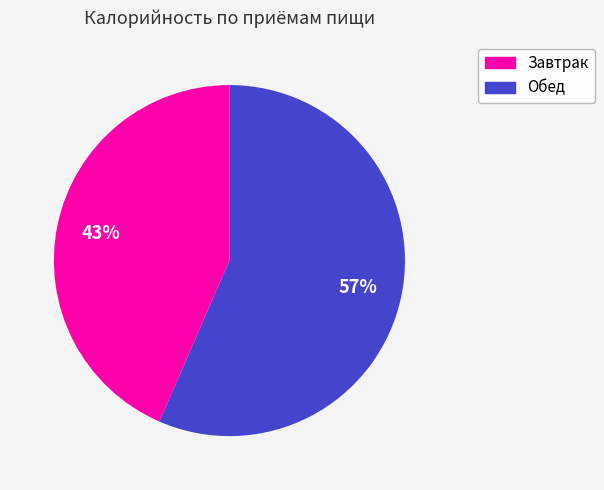

Do Обед and Завтрак together represent more than half of the pie?

Yes